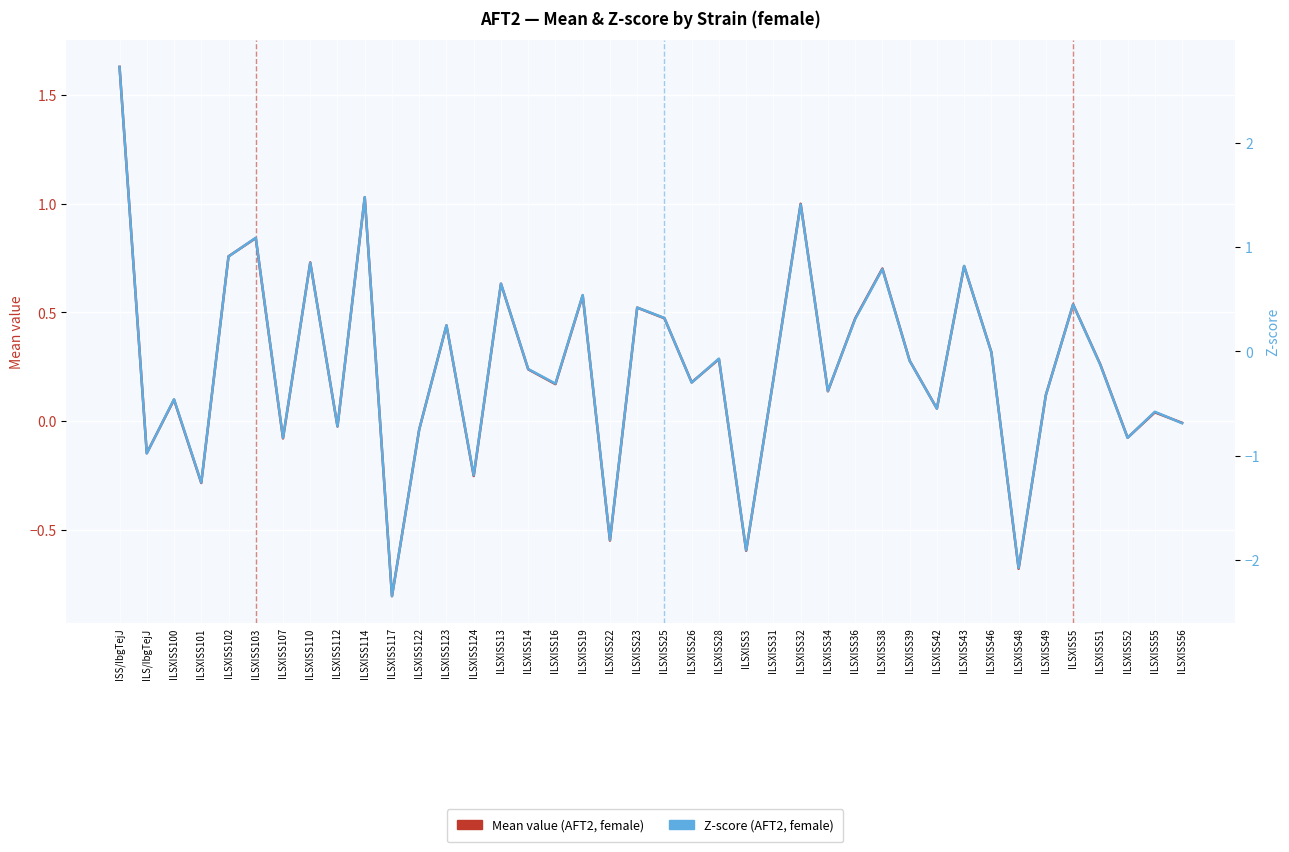

Reading left to right, transcribe all the data shown in this chart.

Mean value (AFT2, female): 1.6	-0.1	0.1	-0.3	0.8	0.8	-0.1	0.7	-0.0	1.0	-0.8	-0.0	0.4	-0.3	0.6	0.2	0.2	0.6	-0.6	0.5	0.5	0.2	0.3	-0.6	0.2	1.0	0.1	0.5	0.7	0.3	0.1	0.7	0.3	-0.7	0.1	0.5	0.3	-0.1	0.0	-0.0
Z-score (AFT2, female): 2.7	-1.0	-0.5	-1.3	0.9	1.1	-0.8	0.8	-0.7	1.5	-2.4	-0.8	0.2	-1.2	0.7	-0.2	-0.3	0.5	-1.8	0.4	0.3	-0.3	-0.1	-1.9	-0.3	1.4	-0.4	0.3	0.8	-0.1	-0.6	0.8	-0.0	-2.1	-0.4	0.5	-0.1	-0.8	-0.6	-0.7